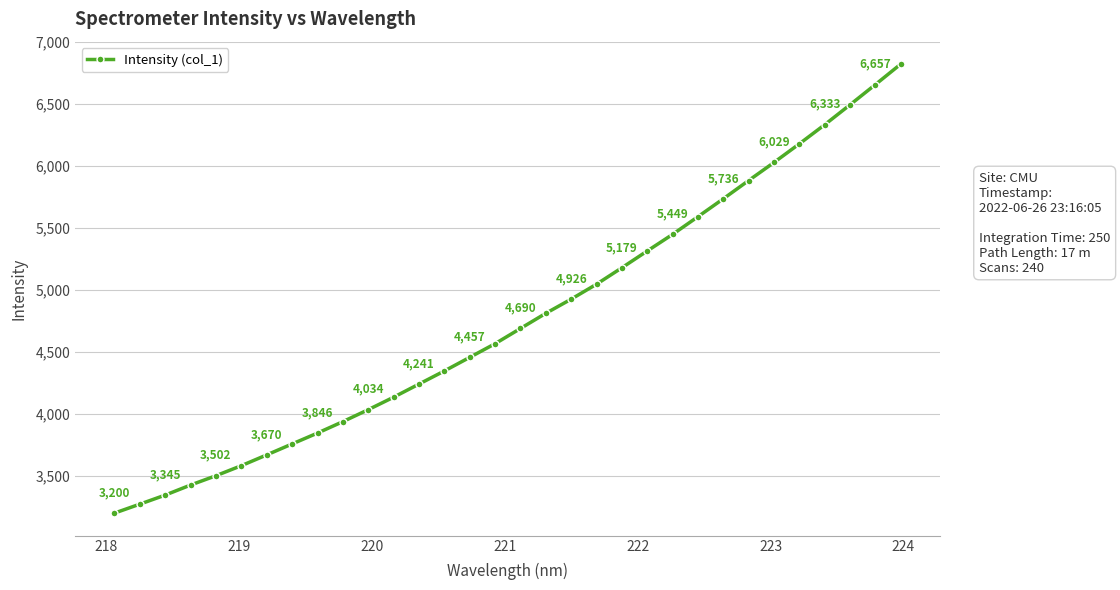

Is this an area chart (filled region under the line)?

No